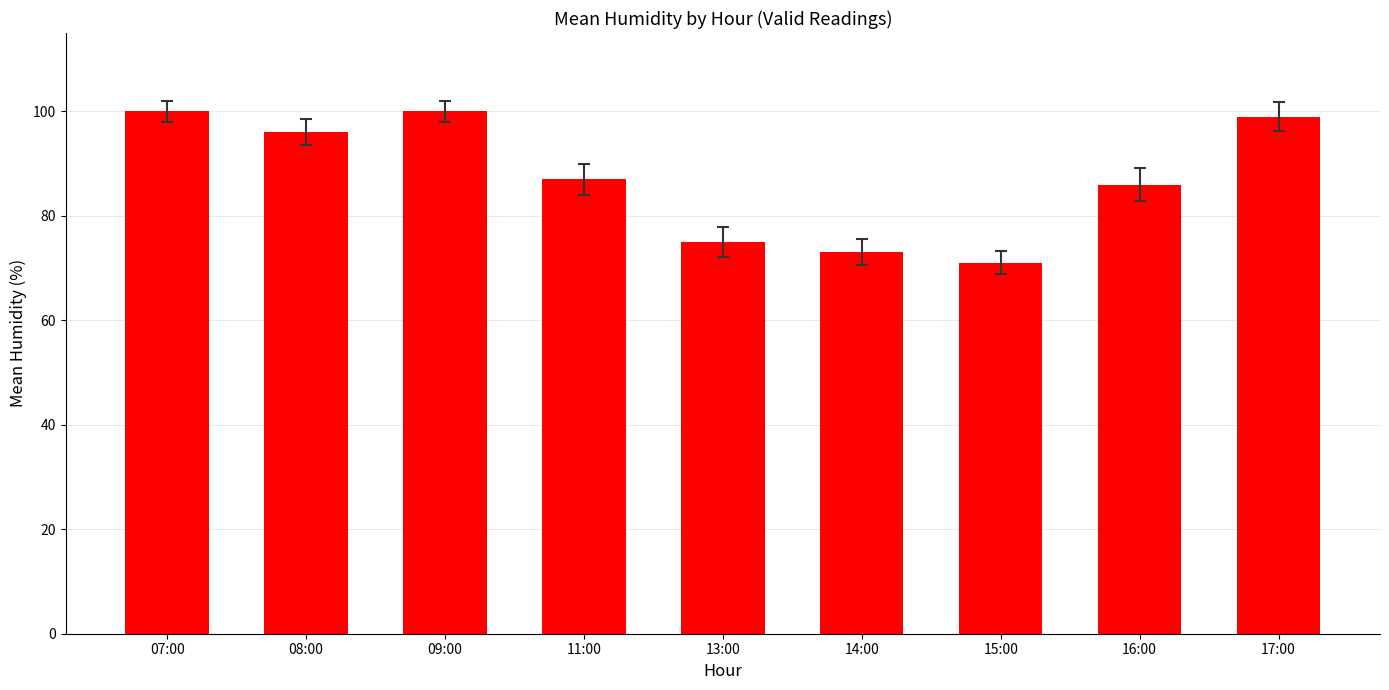

True or false: the data shows 75 at 13:00.

True